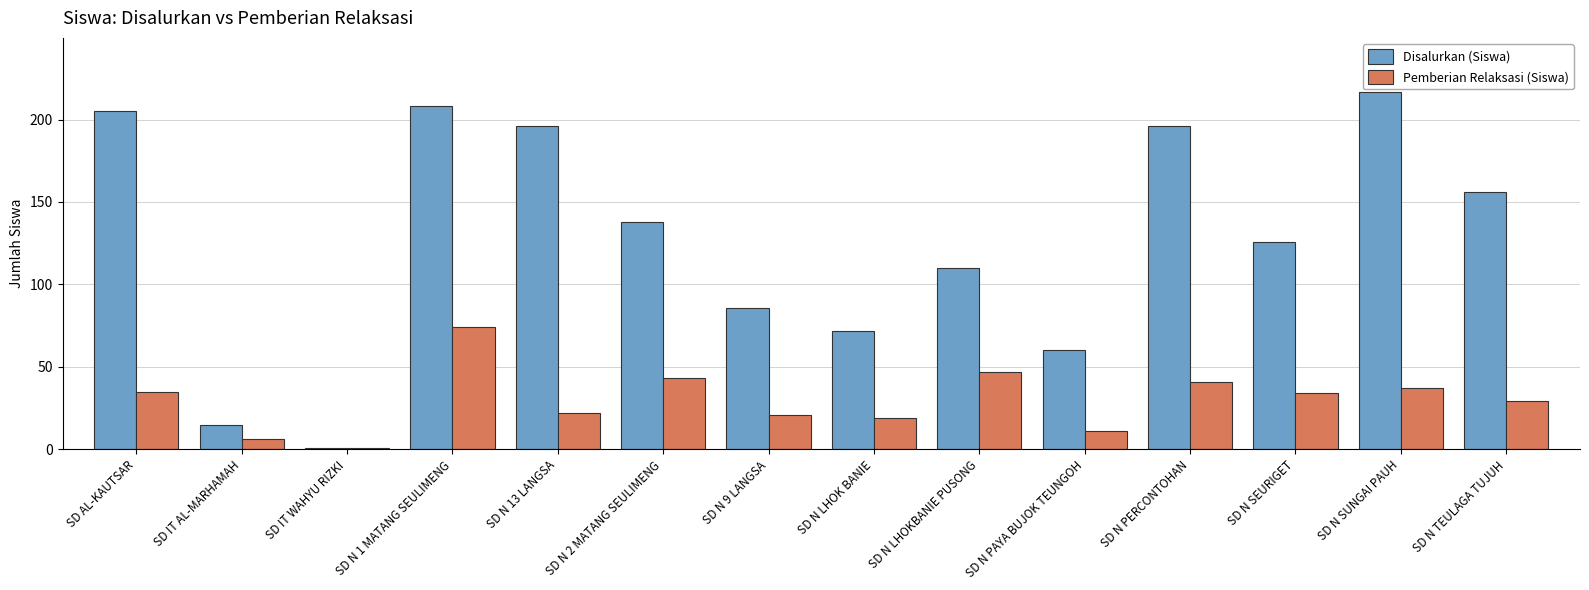

Are the bars horizontal?

No